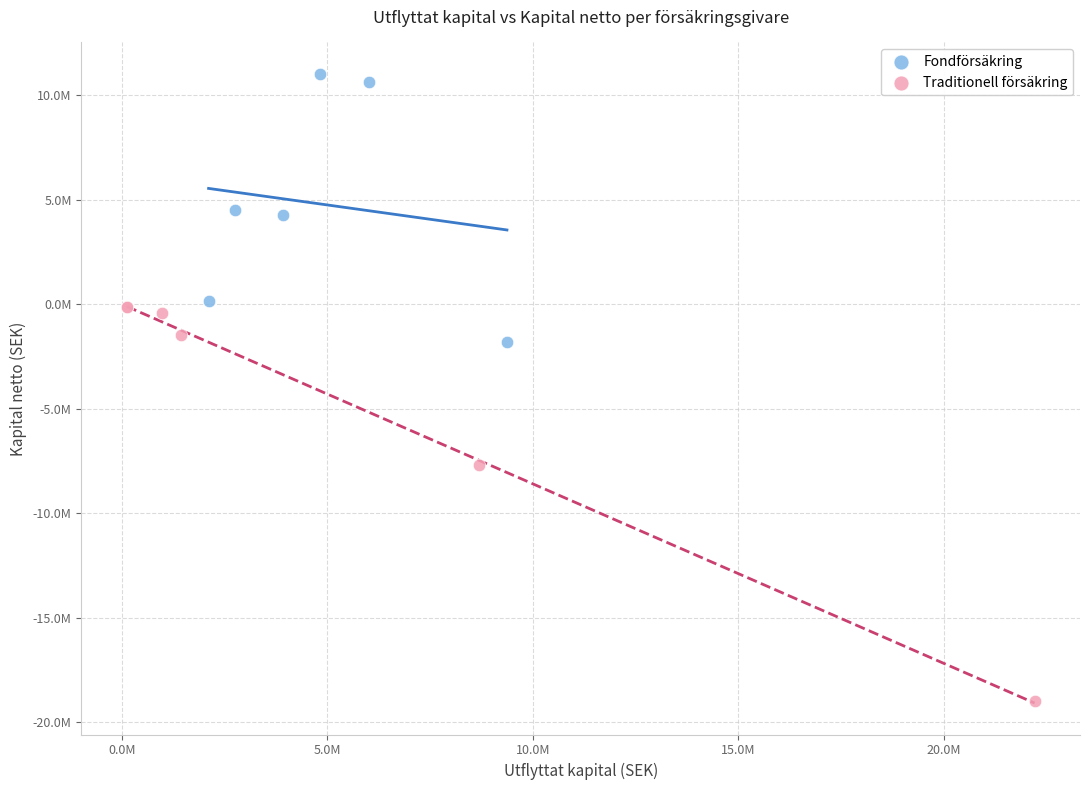

What are all the series names shown in the legend?

Fondförsäkring, Traditionell försäkring